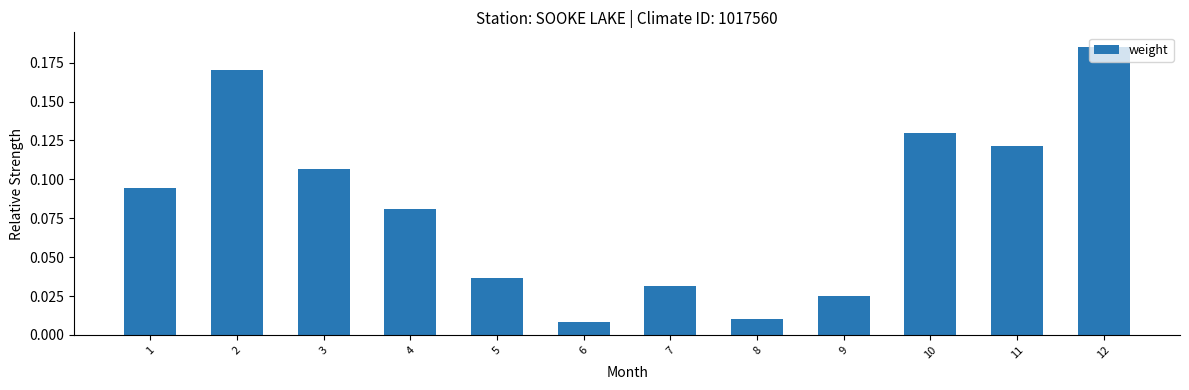

Does the chart contain stacked bars?

No